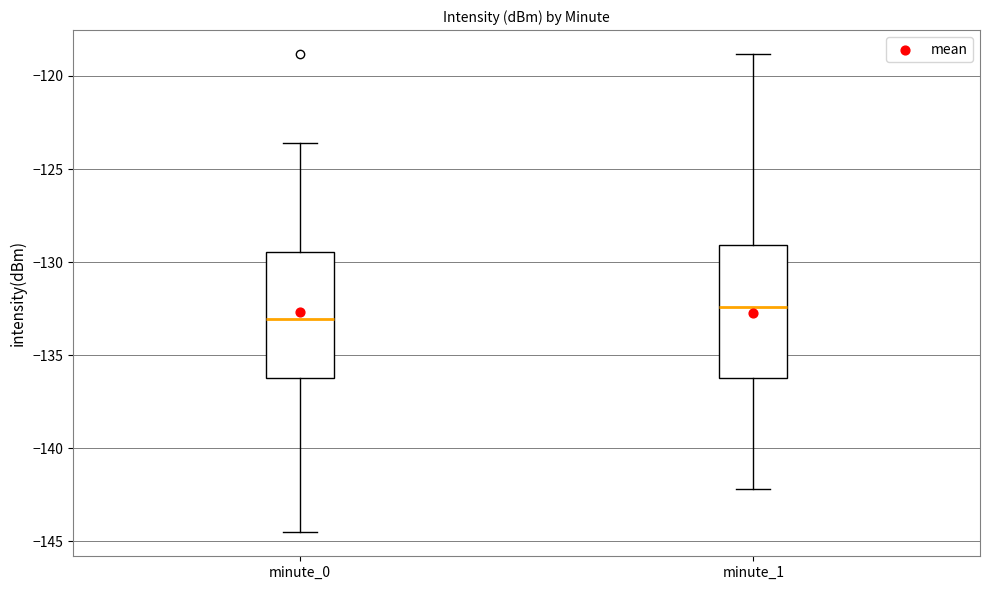

Reading left to right, read every box against the y-axis: the position of its median line, the range the box covers, and the ends of its whiskers. The values are not printed on the chart, so give them approximately, as read against the axis.

minute_0: median -133.0, box -136.0 to -129.5, whiskers -144.5 to -123.5
minute_1: median -132.5, box -136.0 to -129.0, whiskers -142.0 to -119.0